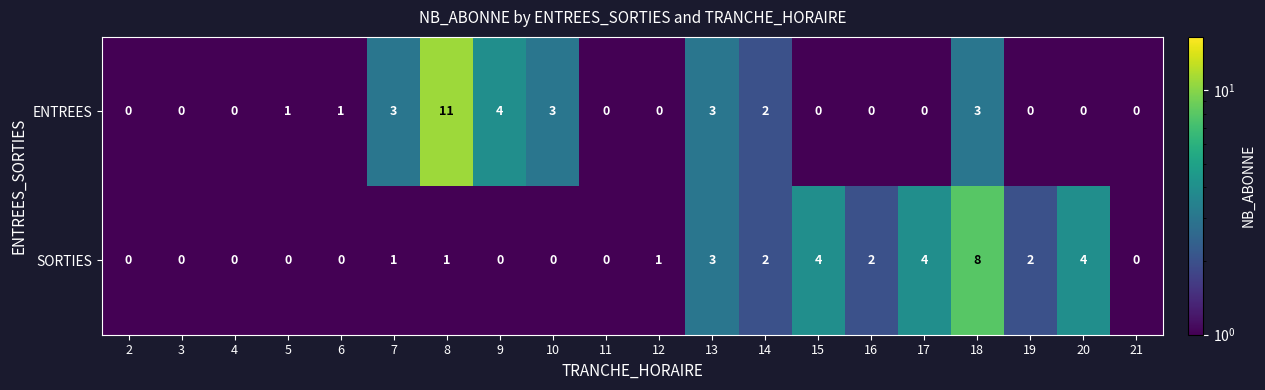

List the series in order of their peak value, lowest first.

SORTIES, ENTREES